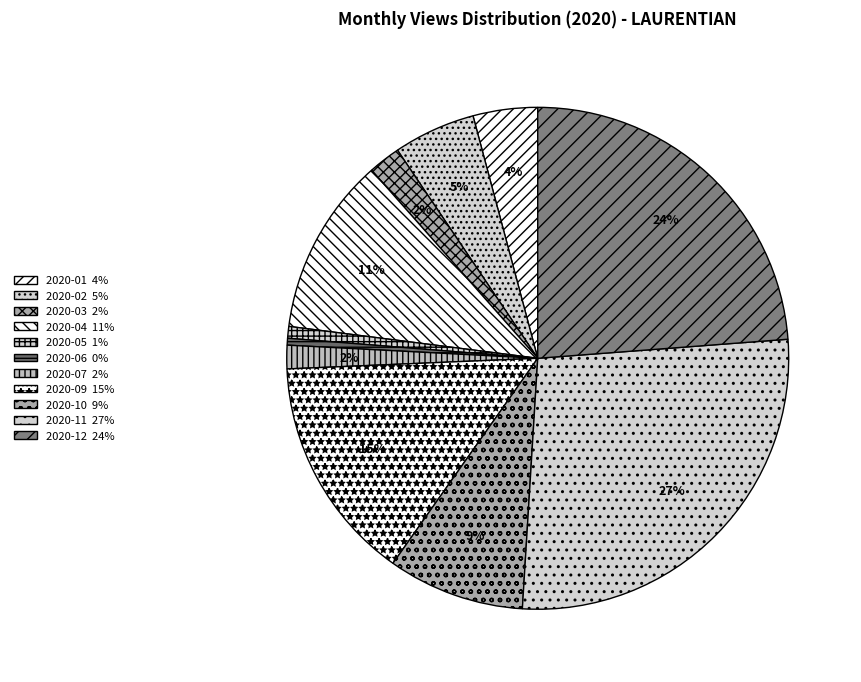

How many segments does this pie chart have?

11